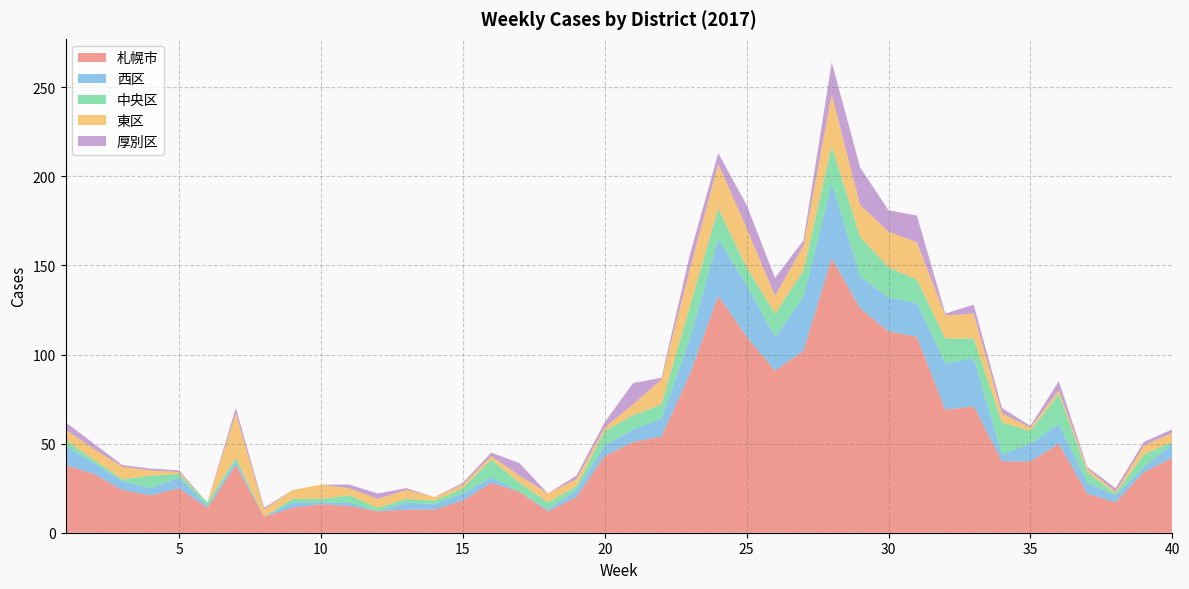

Reading right to left, transcribe all the data shown in this chart.

札幌市: 40=42	39=34	38=17	37=22	36=50	35=40	34=40	33=71	32=69	31=110	30=113	29=126	28=154	27=102	26=91	25=110	24=133	23=89	22=54	21=51	20=43	19=20	18=12	17=23	16=28	15=18	14=13	13=13	12=12	11=15	10=16	9=14	8=9	7=38	6=14	5=25	4=21	3=24	2=33	1=38
西区: 40=8	39=3	38=4	37=6	36=11	35=10	34=4	33=27	32=26	31=19	30=19	29=18	28=42	27=30	26=19	25=29	24=32	23=20	22=10	21=7	20=6	19=4	18=1	17=0	16=3	15=4	14=3	13=4	12=0	11=2	10=1	9=3	8=0	7=2	6=1	5=6	4=4	3=5	2=6	1=11
中央区: 40=1	39=7	38=1	37=6	36=17	35=7	34=18	33=11	32=14	31=13	30=17	29=22	28=21	27=15	26=13	25=10	24=17	23=18	22=8	21=8	20=8	19=2	18=4	17=5	16=10	15=3	14=2	13=2	12=2	11=4	10=2	9=2	8=0	7=2	6=2	5=2	4=7	3=1	2=2	1=3
東区: 40=5	39=5	38=1	37=2	36=2	35=2	34=5	33=14	32=13	31=21	30=20	29=18	28=29	27=14	26=10	25=22	24=25	23=21	22=14	21=6	20=2	19=4	18=5	17=4	16=2	15=2	14=2	13=5	12=5	11=4	10=8	9=5	8=4	7=25	6=0	5=1	4=3	3=7	2=6	1=6
厚別区: 40=2	39=2	38=2	37=1	36=5	35=1	34=3	33=5	32=1	31=15	30=12	29=21	28=18	27=3	26=10	25=13	24=6	23=8	22=1	21=12	20=3	19=2	18=0	17=7	16=2	15=1	14=0	13=1	12=3	11=2	10=0	9=0	8=1	7=3	6=0	5=1	4=1	3=1	2=3	1=4
週: 40=40	39=39	38=38	37=37	36=36	35=35	34=34	33=33	32=32	31=31	30=30	29=29	28=28	27=27	26=26	25=25	24=24	23=23	22=22	21=21	20=20	19=19	18=18	17=17	16=16	15=15	14=14	13=13	12=12	11=11	10=10	9=9	8=8	7=7	6=6	5=5	4=4	3=3	2=2	1=1